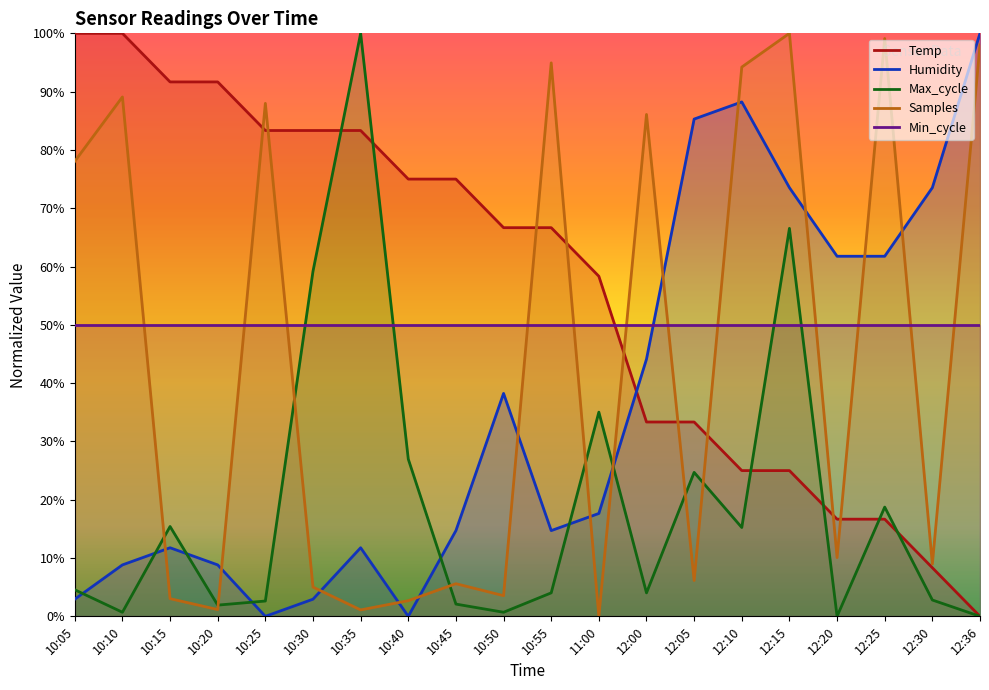

List the labels in order of Temp value, smallest first.

12:36, 12:30, 12:20, 12:25, 12:10, 12:15, 12:00, 12:05, 11:00, 10:50, 10:55, 10:40, 10:45, 10:25, 10:30, 10:35, 10:15, 10:20, 10:05, 10:10